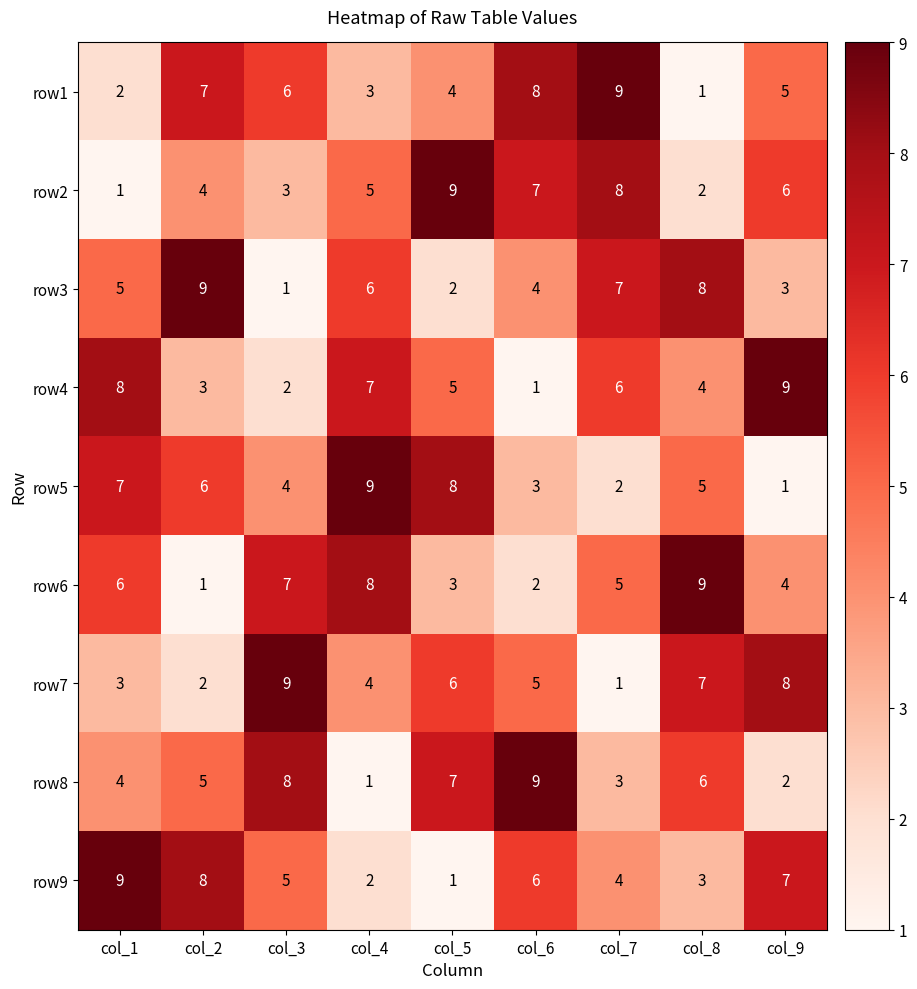

What is the total value across all series at col_8?

45